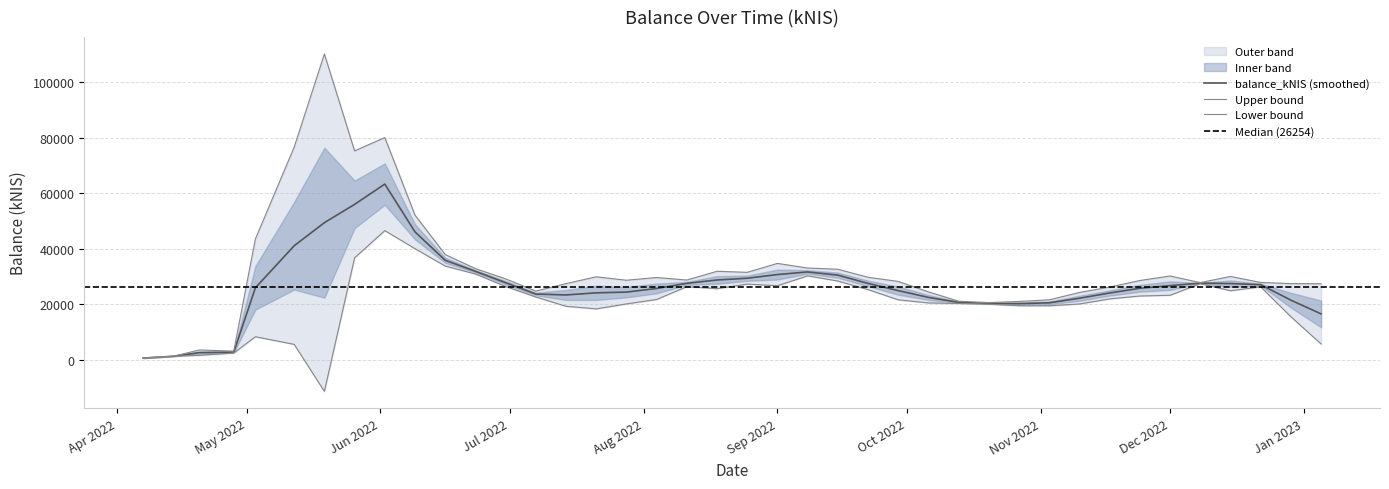

How many data points does each series have?

40